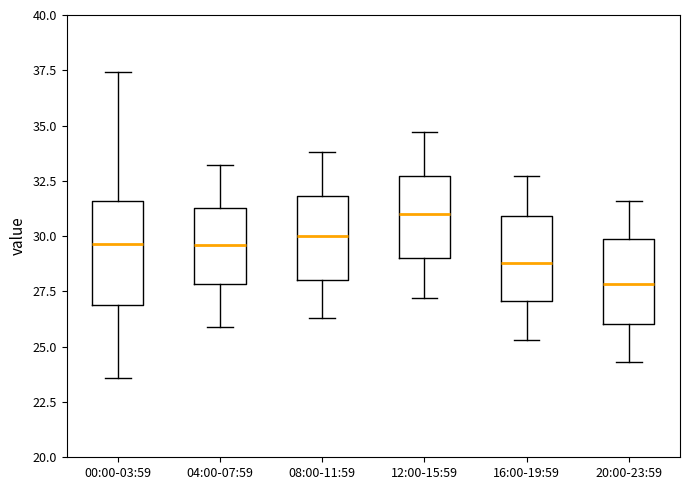

Which box is the tallest, from its lower edge to its upper edge?

00:00-03:59